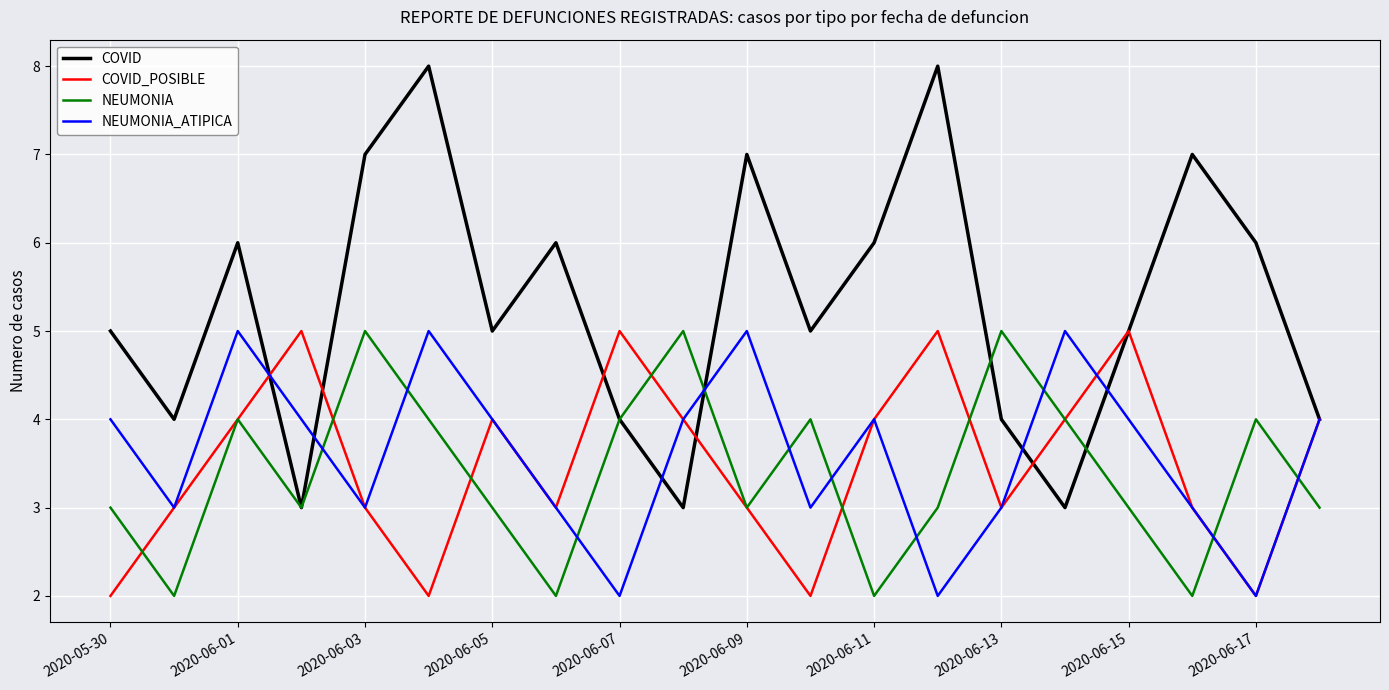

True or false: NEUMONIA_ATIPICA and NEUMONIA cross at least once.

True